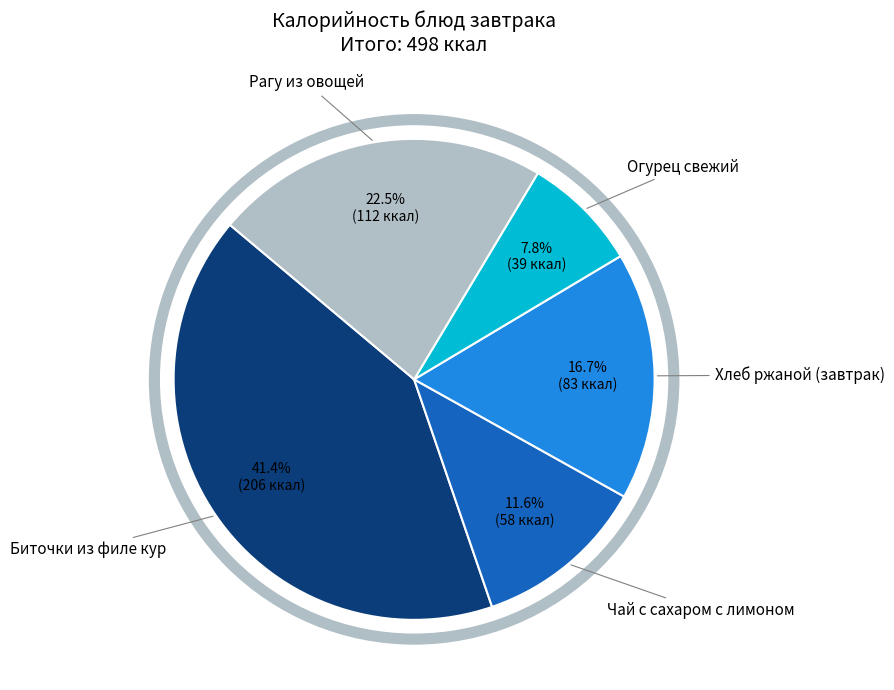

Count the number of slices in the pie.

5